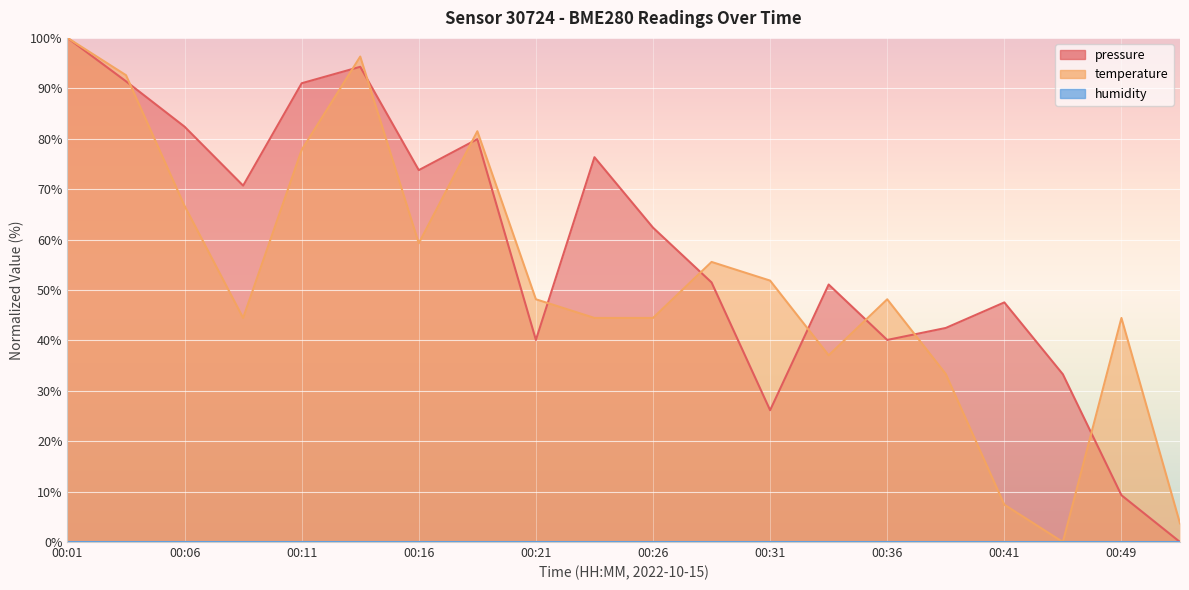

The temperature series shows 7.4 at 00:41. True or false?

True